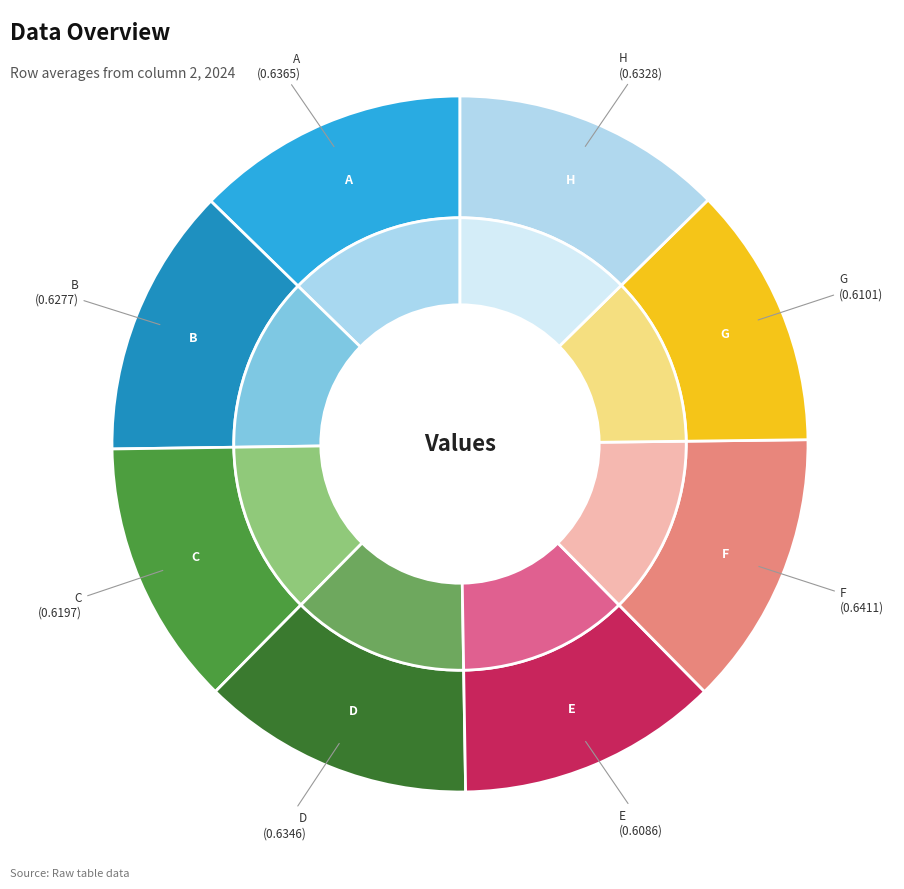

Is there a majority slice in this chart?

No